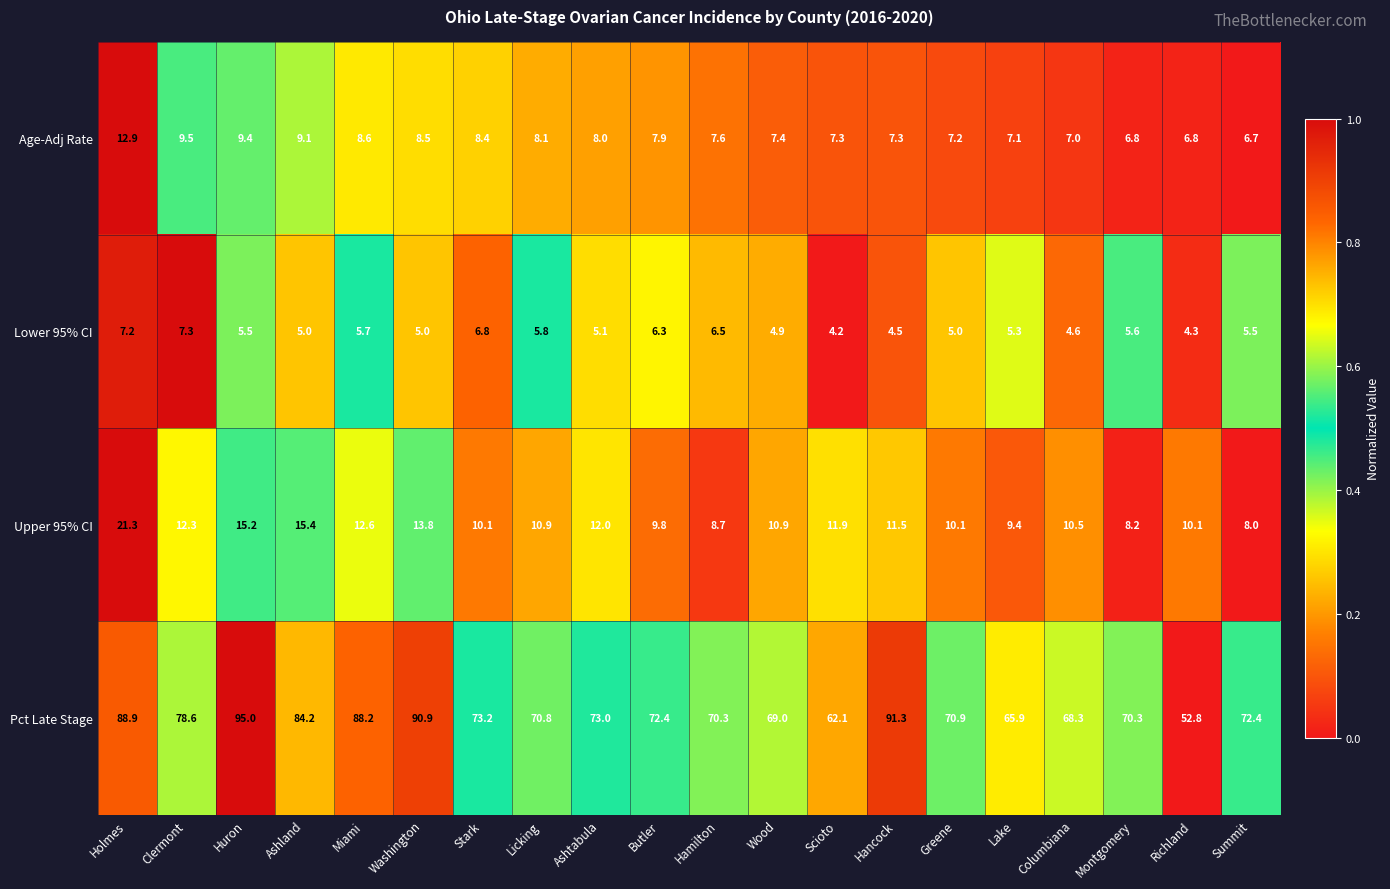

At which category does the chart reach its minimum across all series?

Scioto